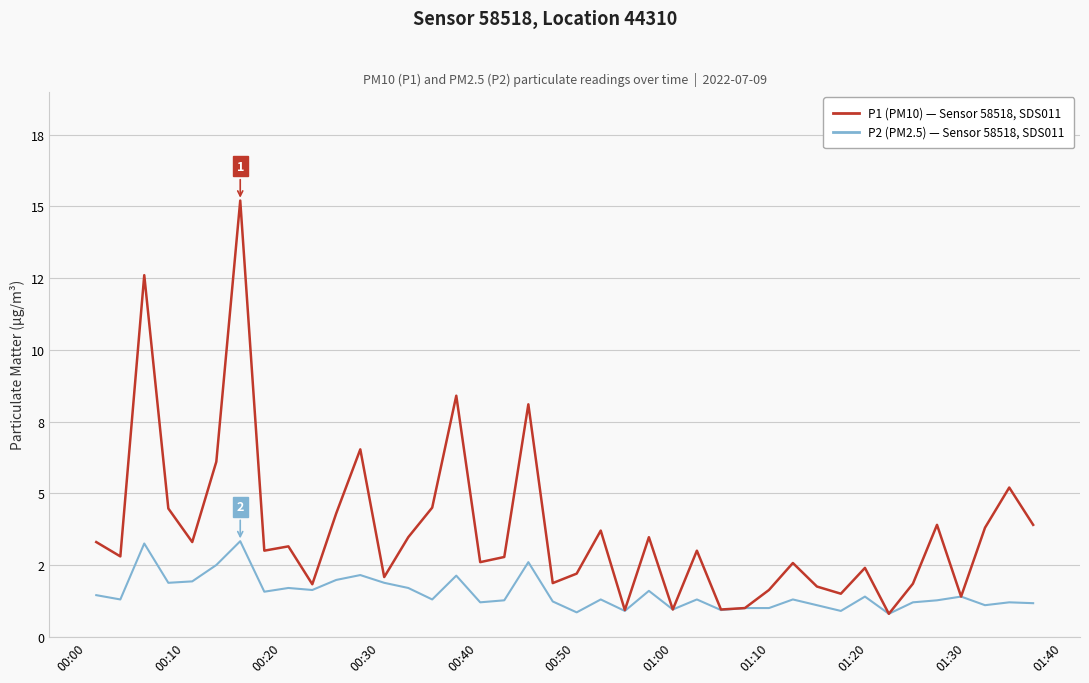

Does the chart have visible grid lines?

Yes